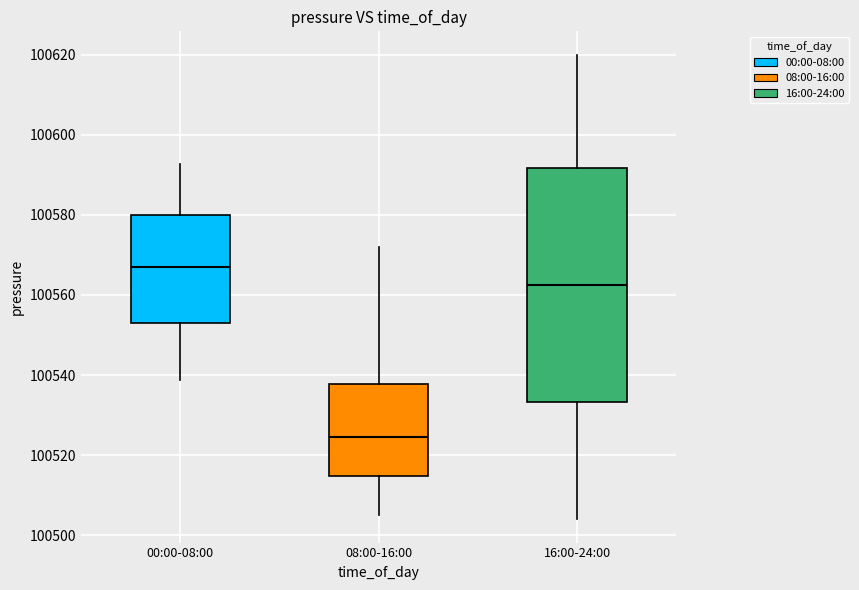

Where does the upper whisker of the box for 08:00-16:00 end on the y-axis? The values are not printed on the chart, so give them approximately, as read against the axis.

100572